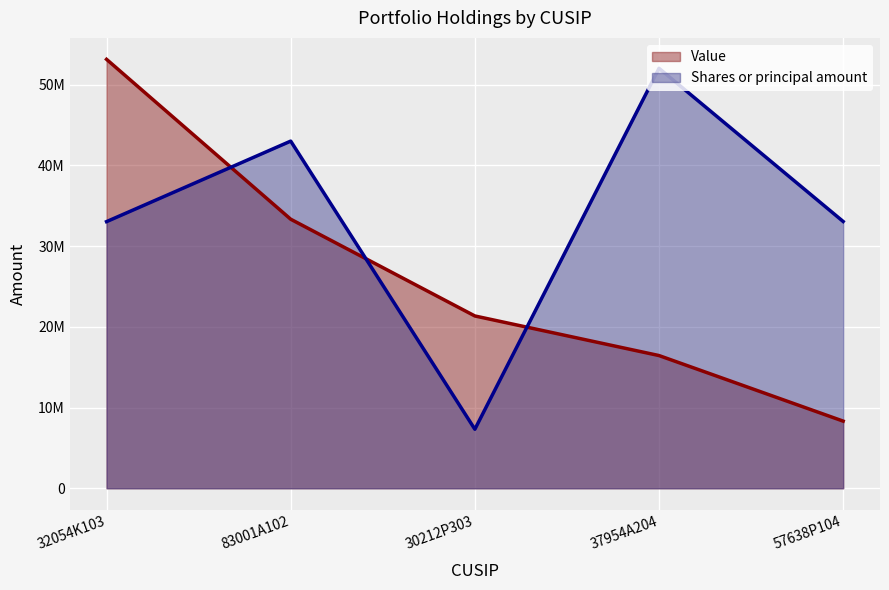

How many intersections are there between Value and Shares or principal amount?

3